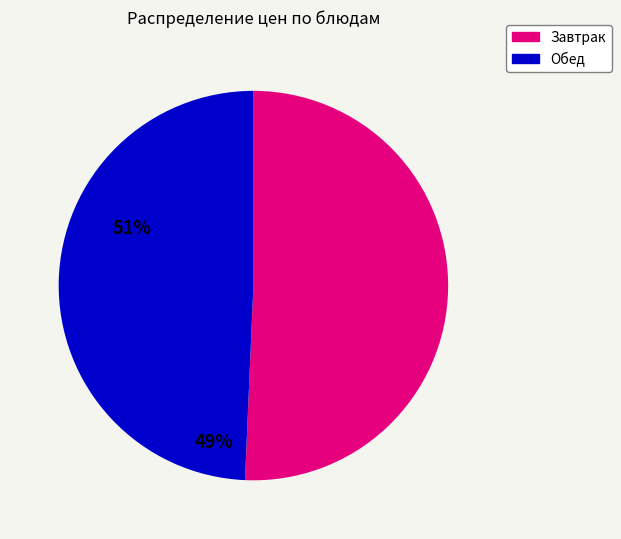

Does any single category account for the majority?

Yes